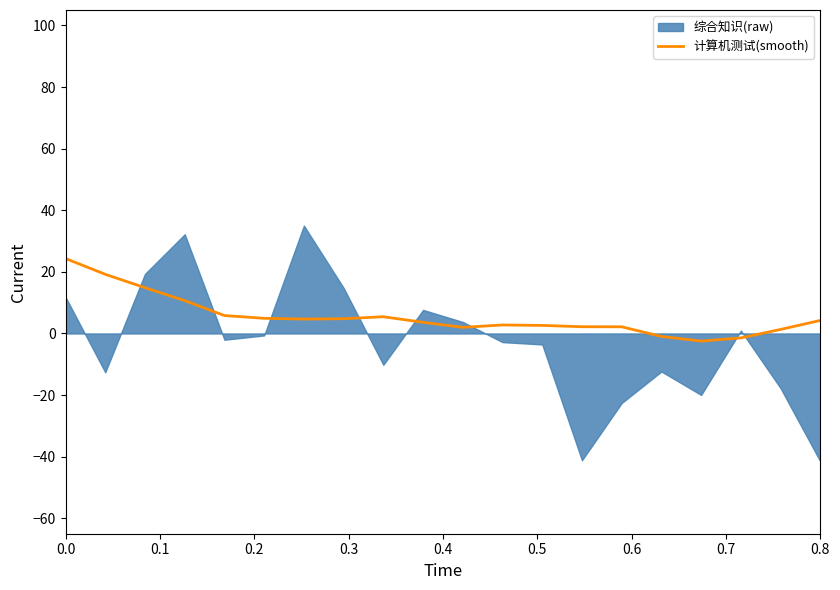

What is the label of the 12th point from the left?

11